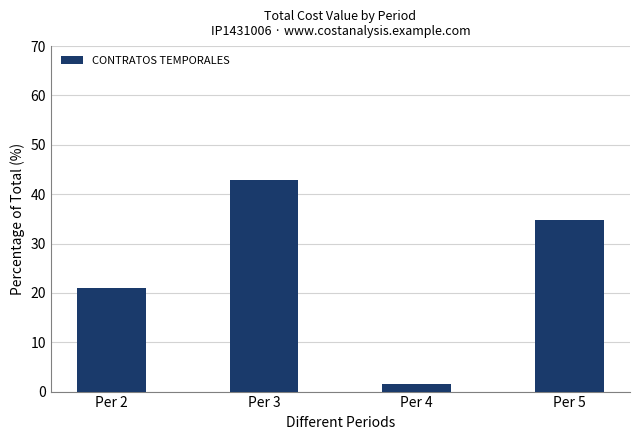

Reading left to right, list all the values displayed in this chart.

Per 2=20.9	Per 3=42.8	Per 4=1.6	Per 5=34.7